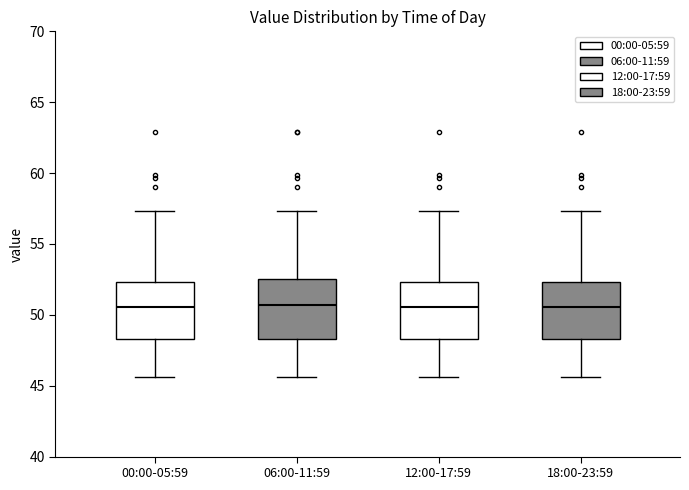

Reading left to right, read every box against the y-axis: the position of its median line, the range the box covers, and the ends of its whiskers. The values are not printed on the chart, so give them approximately, as read against the axis.

00:00-05:59: median 50.5, box 48.5 to 52.5, whiskers 45.5 to 57.5
06:00-11:59: median 50.5, box 48.5 to 52.5, whiskers 45.5 to 57.5
12:00-17:59: median 50.5, box 48.5 to 52.5, whiskers 45.5 to 57.5
18:00-23:59: median 50.5, box 48.5 to 52.5, whiskers 45.5 to 57.5